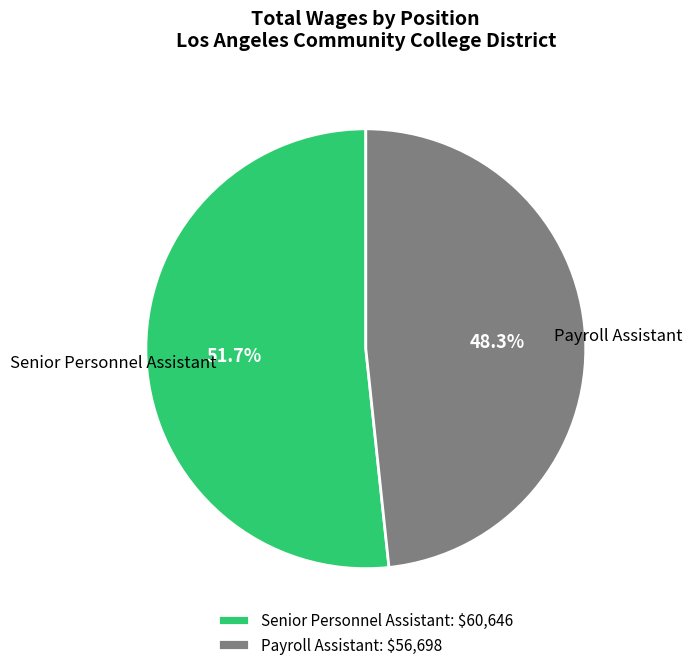

The Payroll Assistant slice represents 55% of the pie. True or false?

False